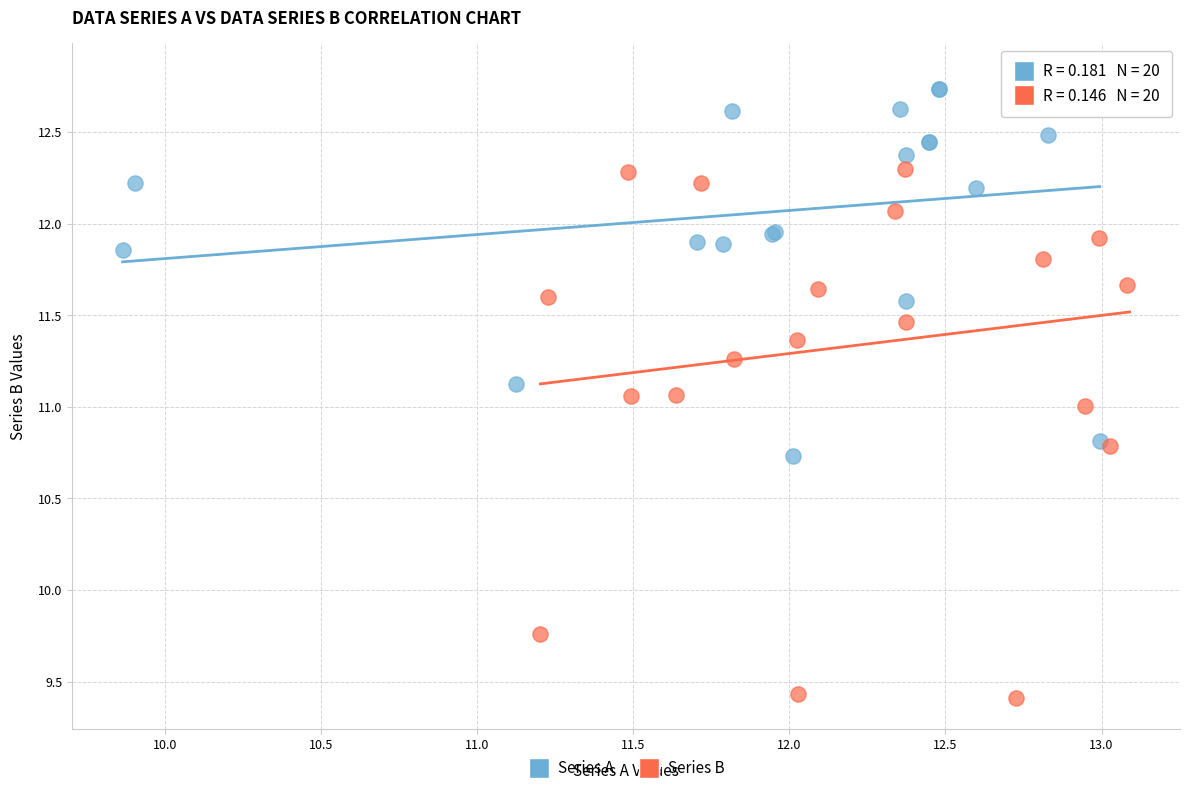

Which series contains the lowest Y value?

Series B